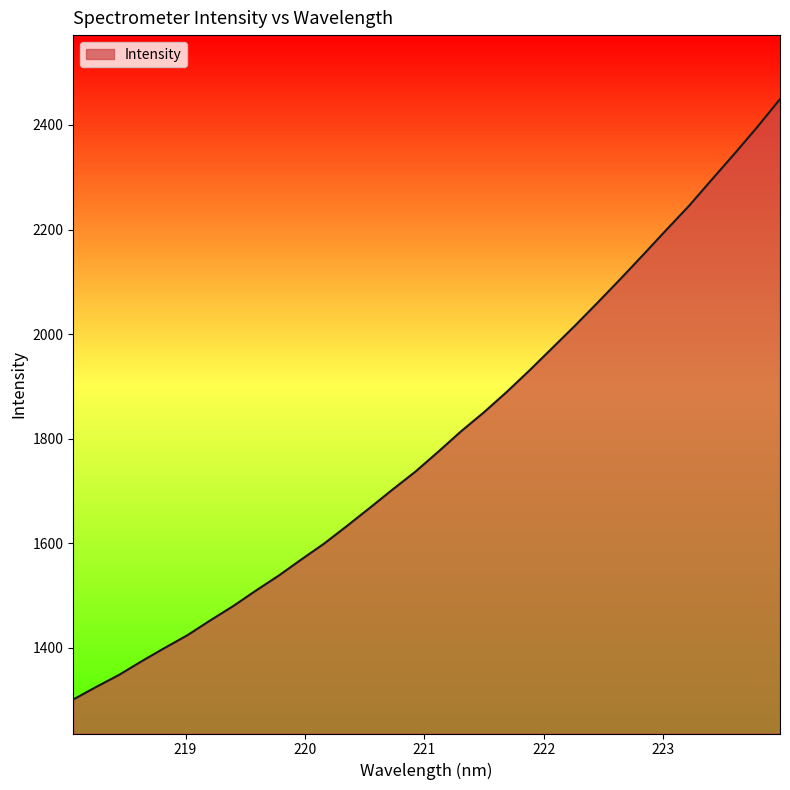

What is the maximum value shown in the chart?

2449.4